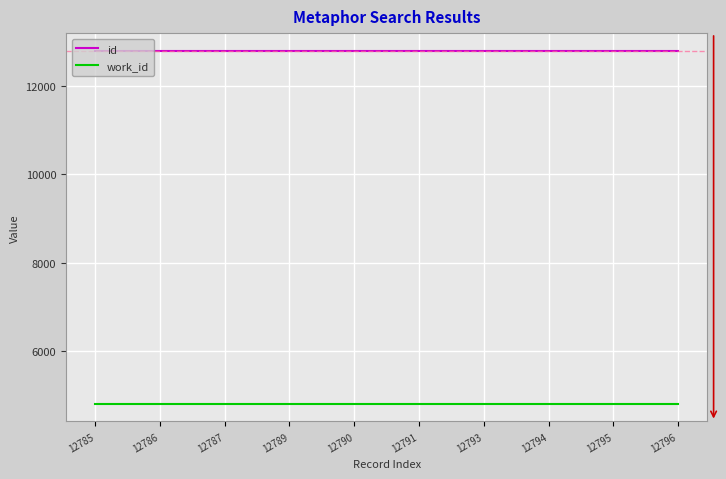

The value of id at 12791 is 12791. True or false?

True